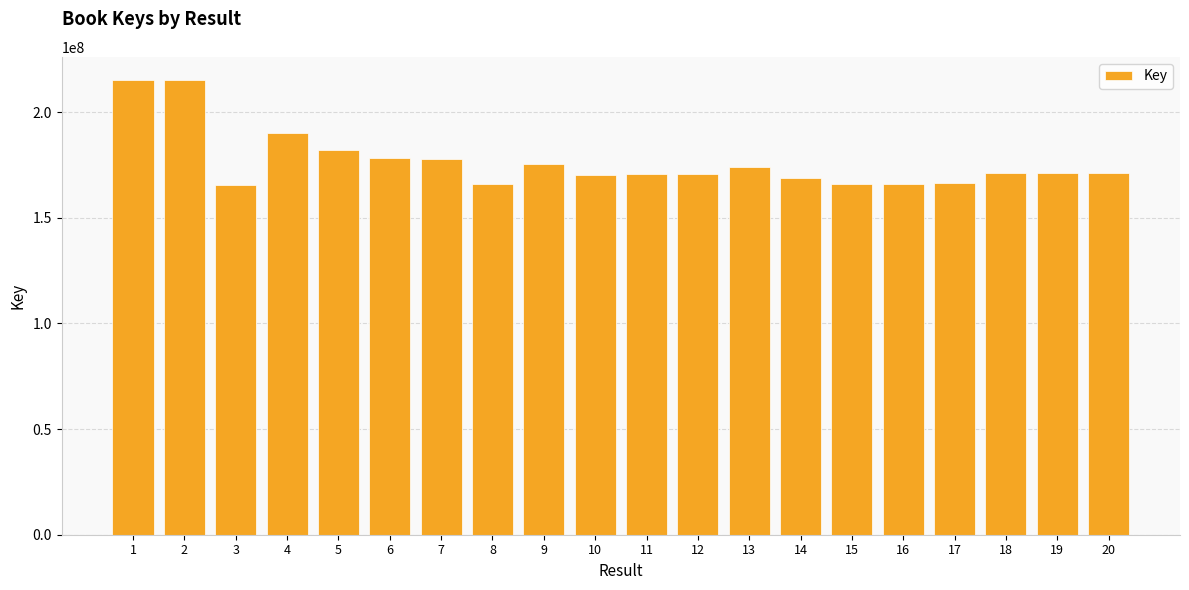

Read the value at 1.

215335822